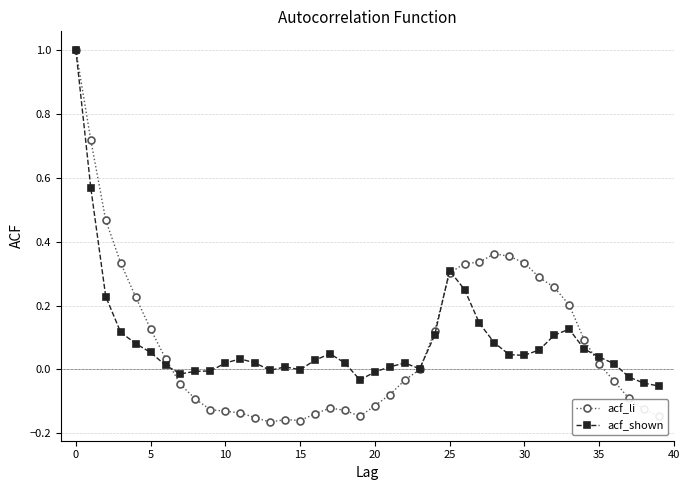

True or false: acf_li has more than 1 interior local peaks.

True